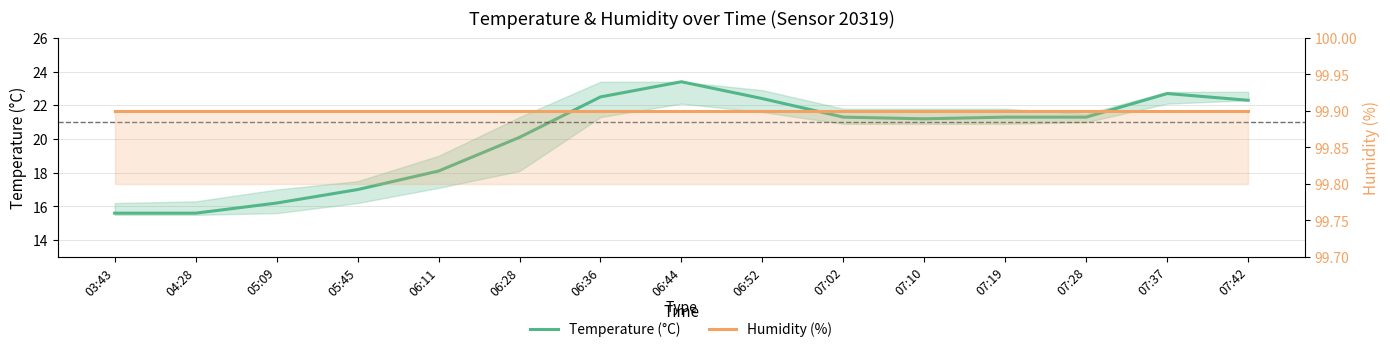

What is the difference between the highest and lowest values at 07:37?

77.2